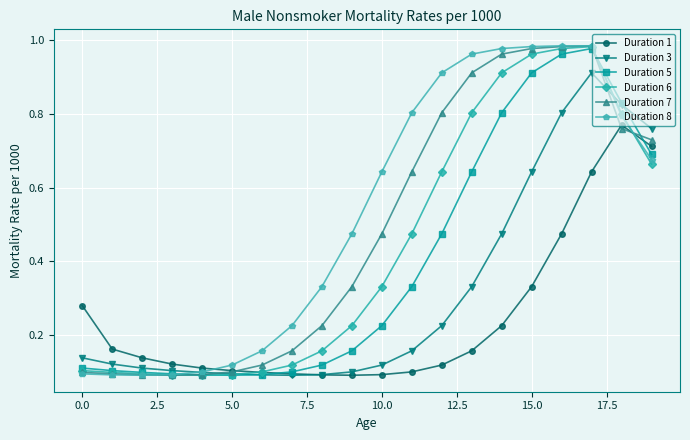

Does the chart have visible grid lines?

Yes